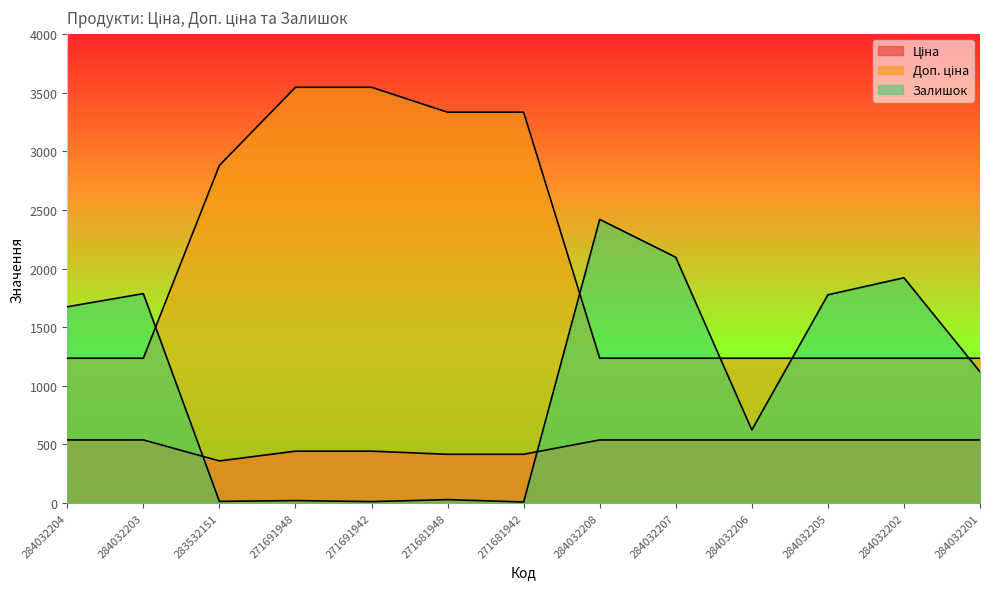

What is the value of the Залишок point at the 13th from the left?

1120.0